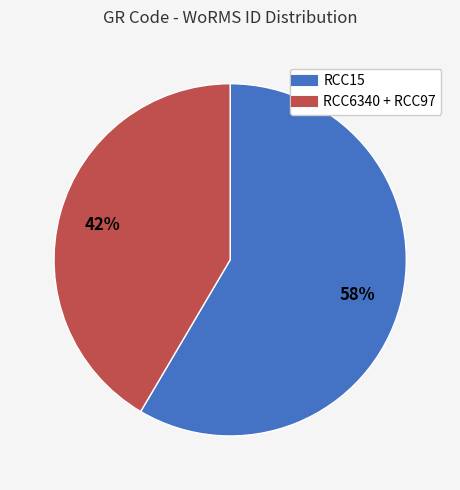

Is there any slice that represents more than half of the pie?

Yes